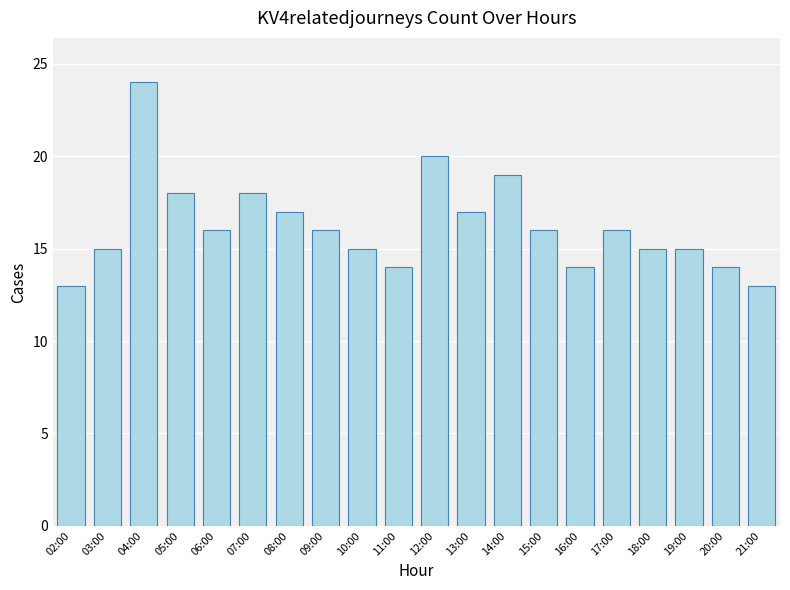

What is the value of the 16th bar from the left?

16